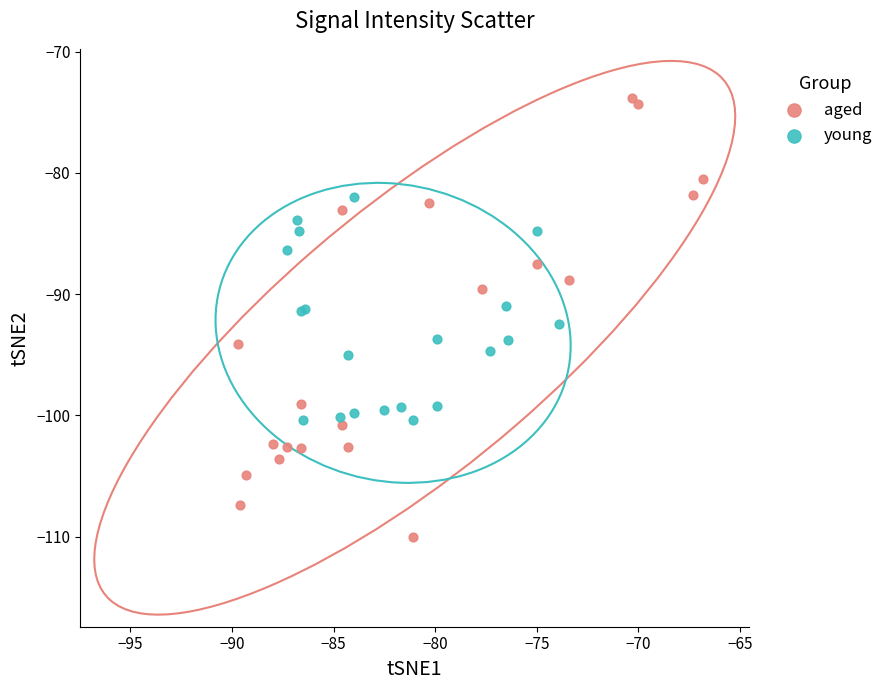

Which series reaches the minimum Y coordinate?

aged